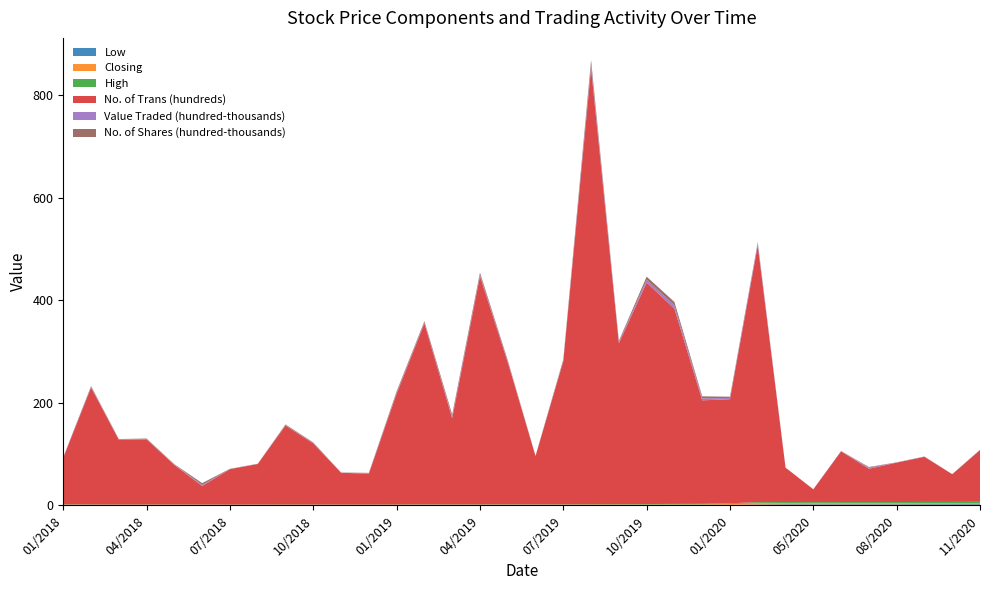

Reading left to right, what are all the values shown in this chart?

Low: 0.7	0.6	0.6	0.6	0.6	0.6	0.5	0.5	0.6	0.6	0.6	0.5	0.6	0.6	0.6	0.6	0.7	0.7	0.7	0.7	0.8	0.8	0.9	1.0	1.0	1.6	2.0	2.1	2.0	2.1	2.1	2.1	2.2	2.2
Closing: 0.7	0.6	0.6	0.6	0.6	0.6	0.6	0.6	0.6	0.6	0.6	0.6	0.7	0.7	0.6	0.7	0.7	0.7	0.7	0.8	0.8	0.9	1.0	1.0	1.6	2.2	2.2	2.1	2.2	2.1	2.2	2.2	2.3	2.3
High: 0.7	0.7	0.6	0.6	0.6	0.6	0.6	0.6	0.7	0.6	0.6	0.6	0.7	0.7	0.7	0.8	0.8	0.8	0.8	0.8	0.8	0.9	1.0	1.0	1.6	2.3	2.3	2.2	2.2	2.2	2.2	2.4	2.3	2.4
No. of Trans (hundreds): 91.0	228.0	126.0	127.0	77.0	36.0	69.0	79.0	154.0	119.0	62.0	60.0	216.0	353.0	168.0	445.0	277.0	94.0	279.0	851.0	314.0	432.0	381.0	202.0	203.0	501.0	67.0	25.0	99.0	65.0	77.0	88.0	54.0	101.0
Value Traded (hundred-thousands): 0.6	1.1	0.6	0.6	0.6	2.1	0.3	0.2	0.8	0.7	0.2	0.6	1.8	1.8	2.9	2.9	1.7	0.3	1.6	6.8	2.0	5.5	6.4	3.9	2.5	4.2	0.3	0.1	0.5	2.4	0.4	0.5	0.2	0.4
No. of Shares (hundred-thousands): 0.8	1.7	1.0	1.0	0.9	3.5	0.5	0.4	1.3	1.2	0.3	1.2	2.8	2.6	4.3	4.3	2.4	0.4	2.2	8.6	2.5	6.2	6.7	3.9	2.4	2.0	0.1	0.1	0.2	1.1	0.2	0.2	0.1	0.2